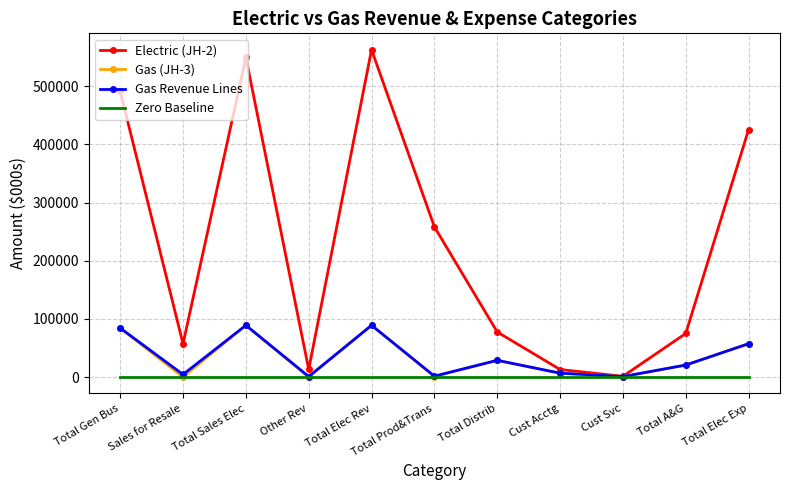

Which series has the largest total across all categories?

Electric (JH-2)